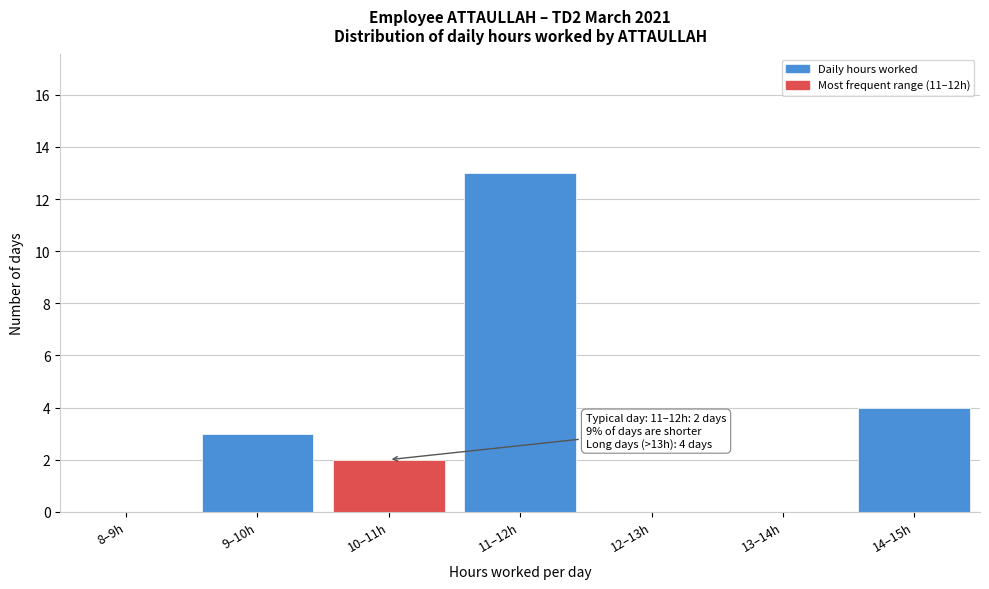

Reading left to right, list all the values displayed in this chart.

8–9h=0	9–10h=3	10–11h=2	11–12h=13	12–13h=0	13–14h=0	14–15h=4